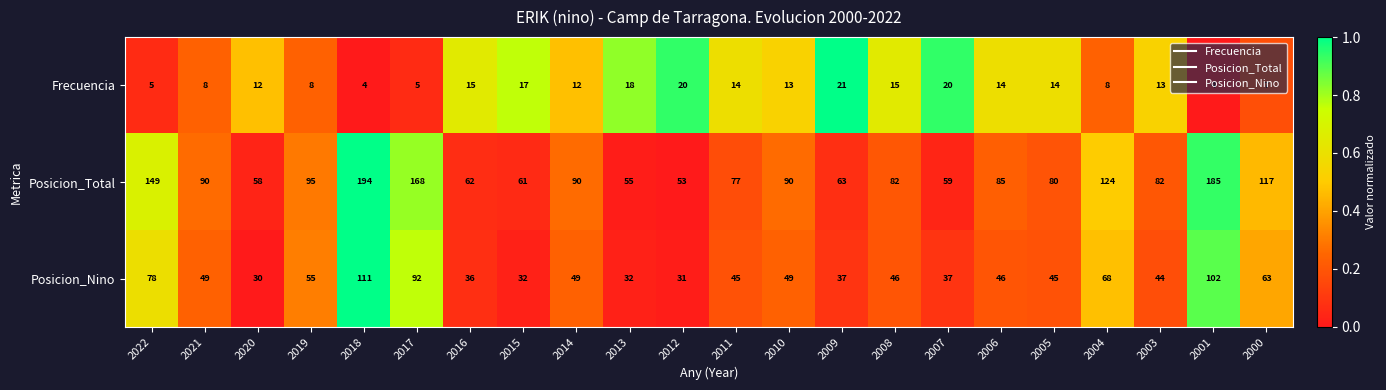

What is the difference between the maximum and minimum values in the Posicion_Total series?

141